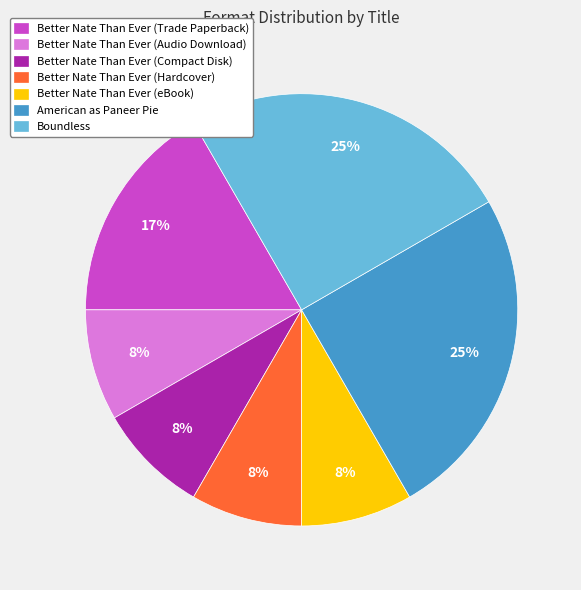

Is there any slice that represents more than half of the pie?

No